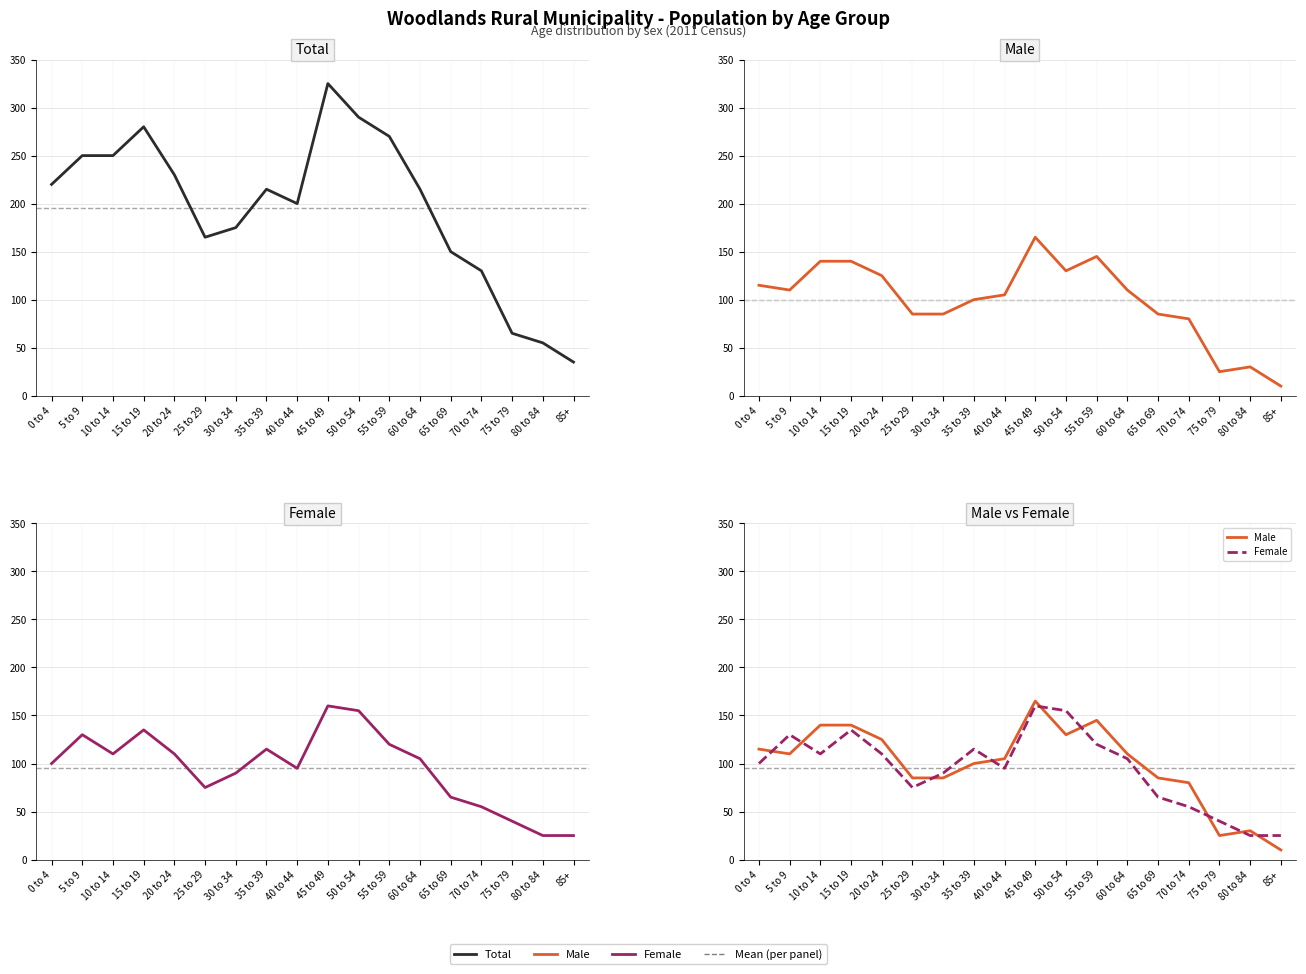

How many values in the Male series are below 110?

9